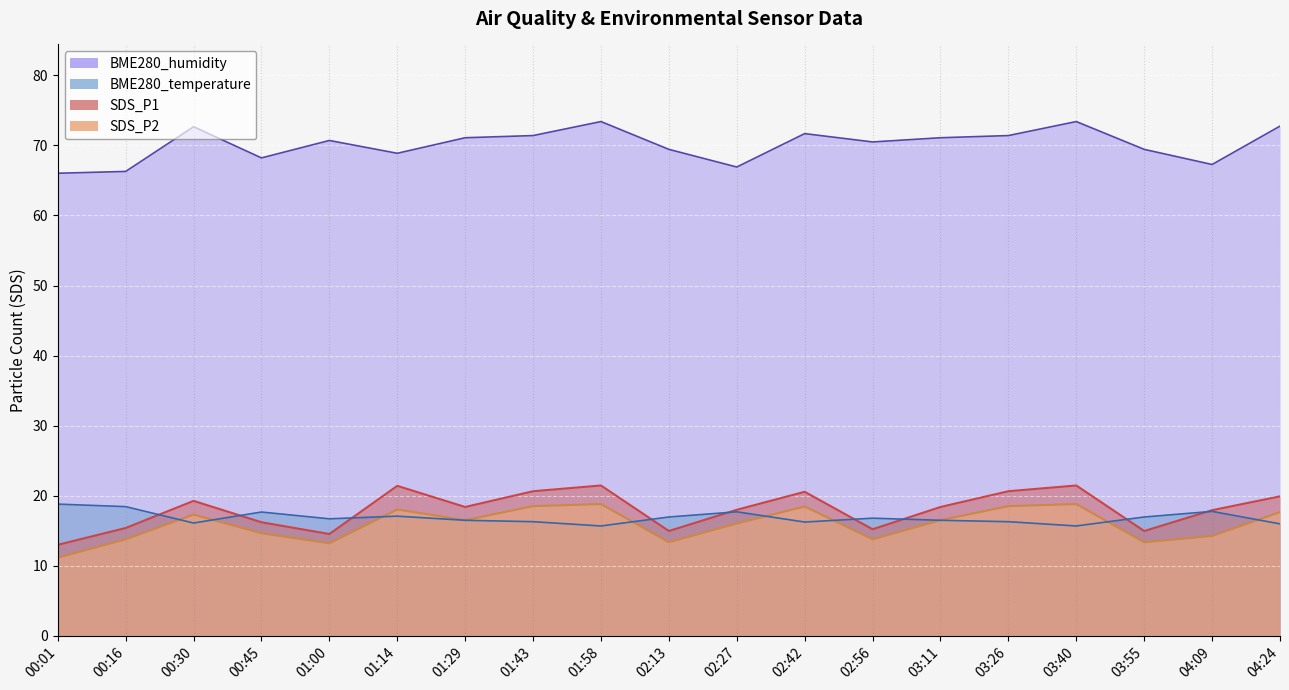

At which label does SDS_P2 reach its minimum?

00:01